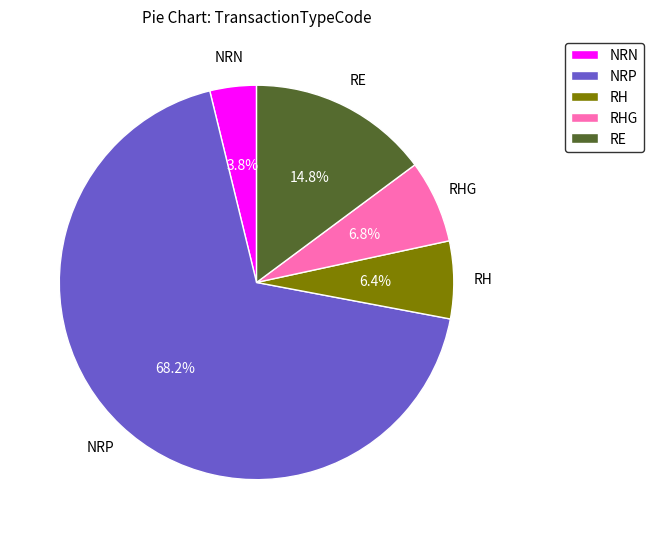

Is the sum of RE and NRN greater than half?

No